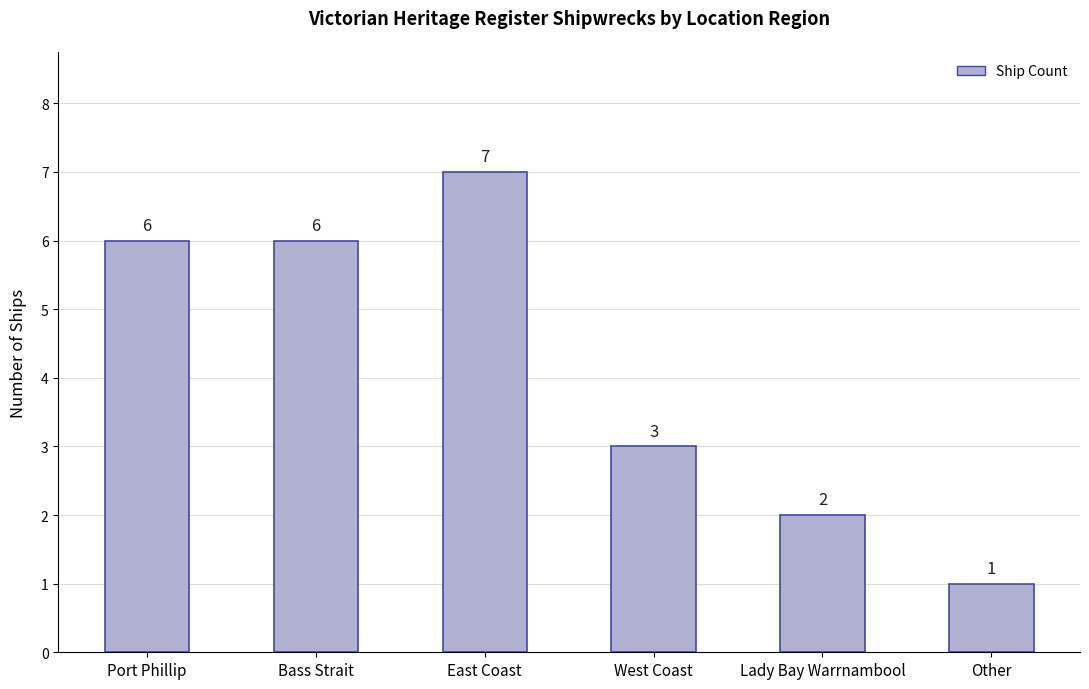

How many values are below 6?

3